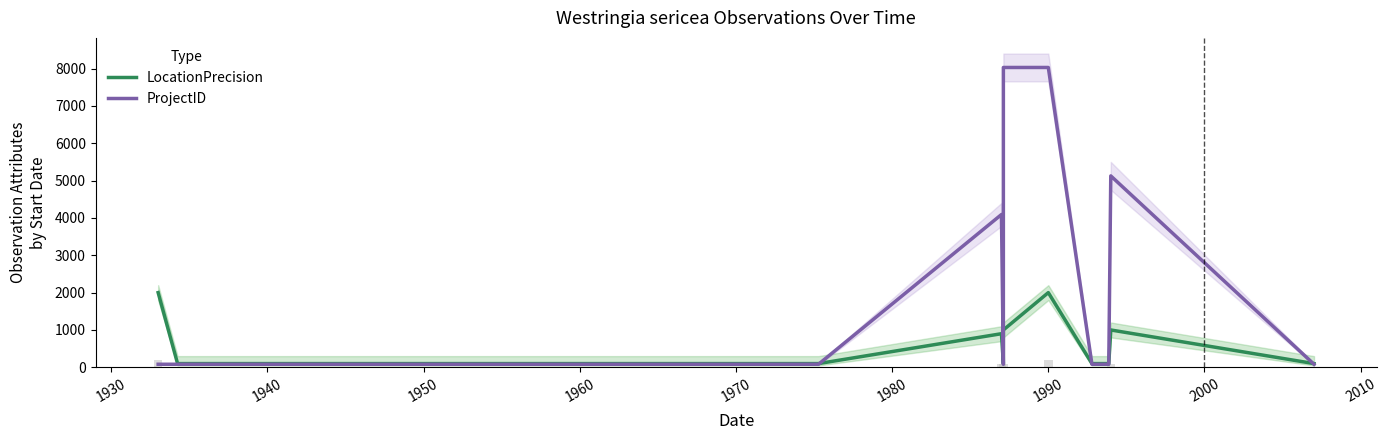

What is the highest value of the ProjectID series?

8028